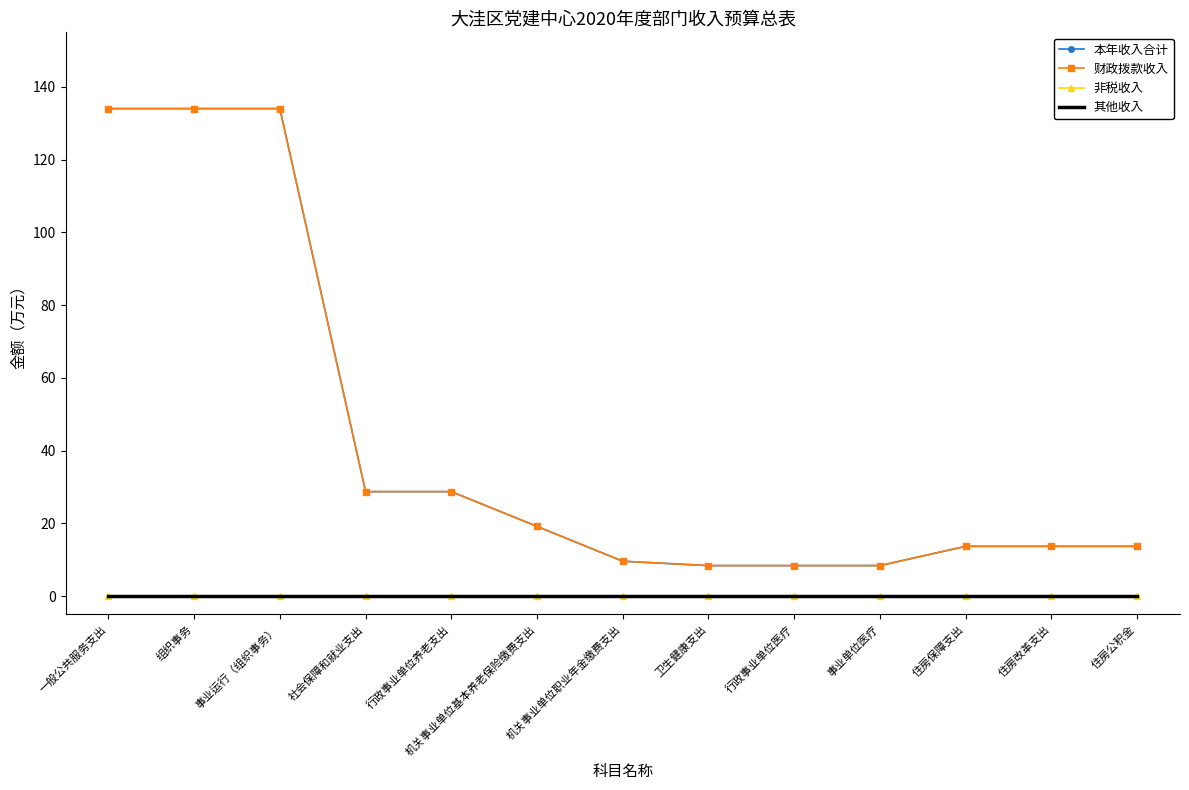

Which category has the lowest value in the 财政拨款收入 series?

卫生健康支出